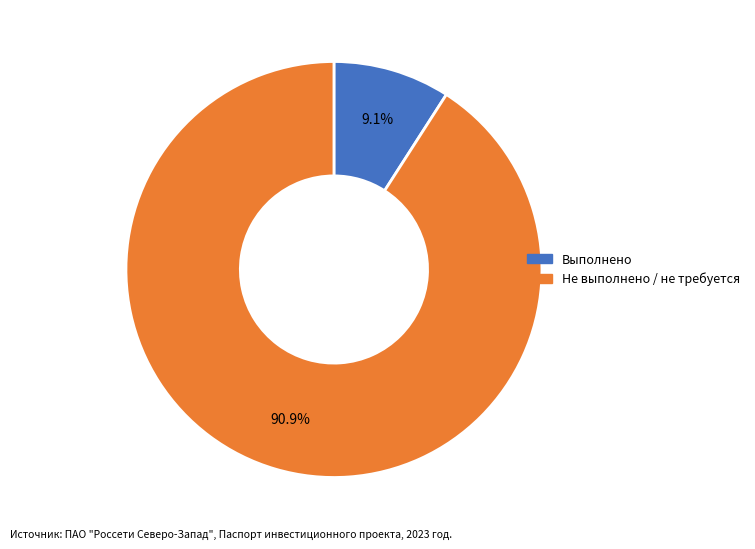

Is there any slice that represents more than half of the pie?

Yes